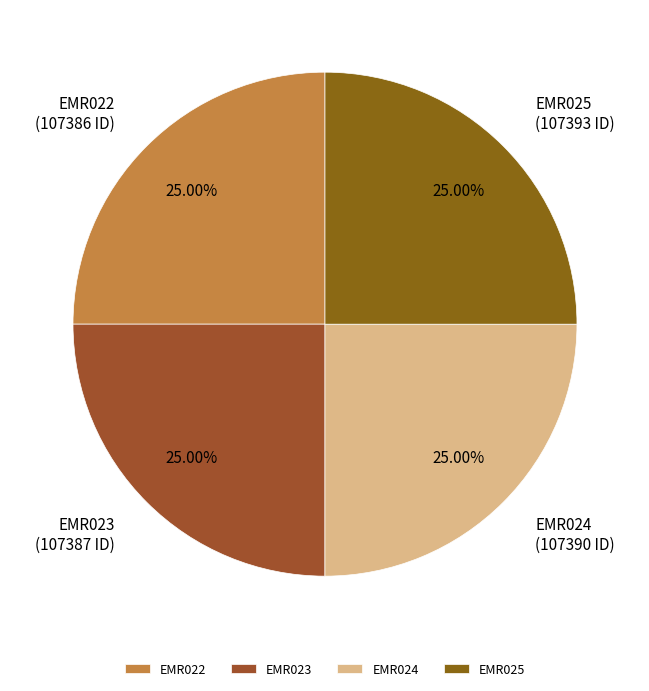

Count the number of slices in the pie.

4